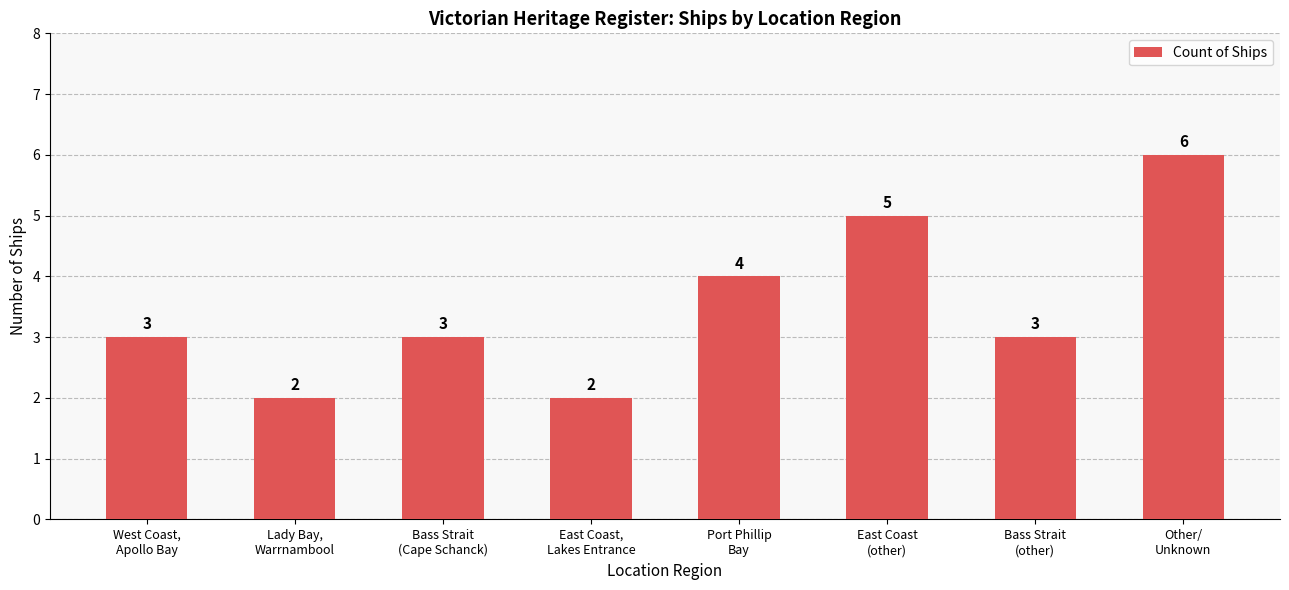

What is the difference between the second highest and minimum values?

3